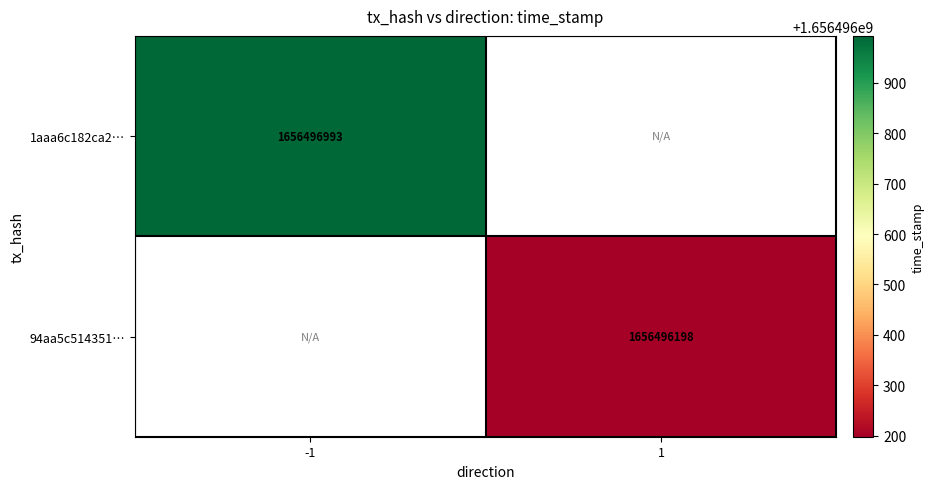

Between direction and time_stamp, which series saw the biggest shift?

1aaa6c182ca27aa7f15b340ca318774d73ceb8d